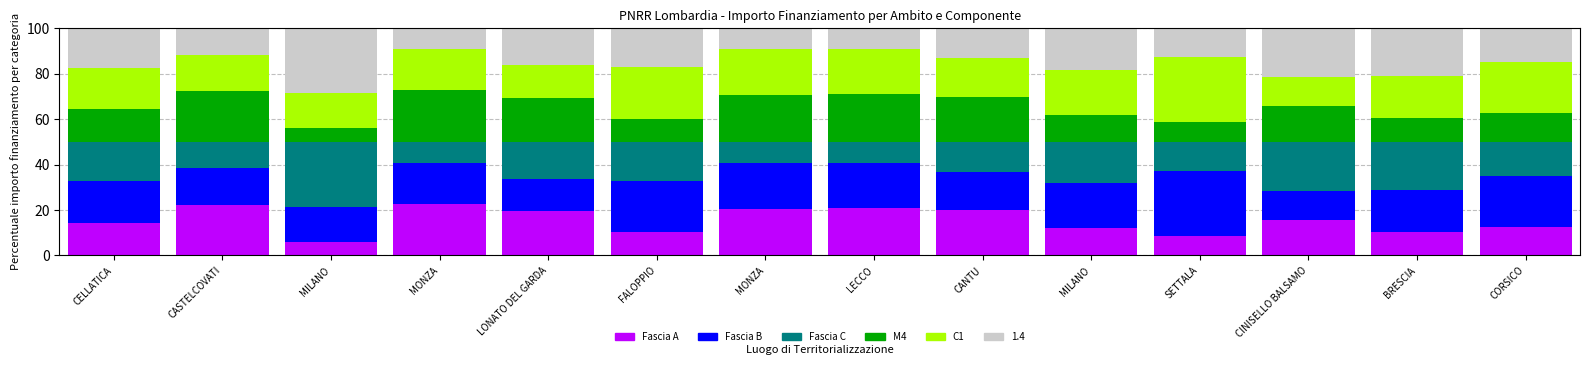

Are the bars horizontal?

No